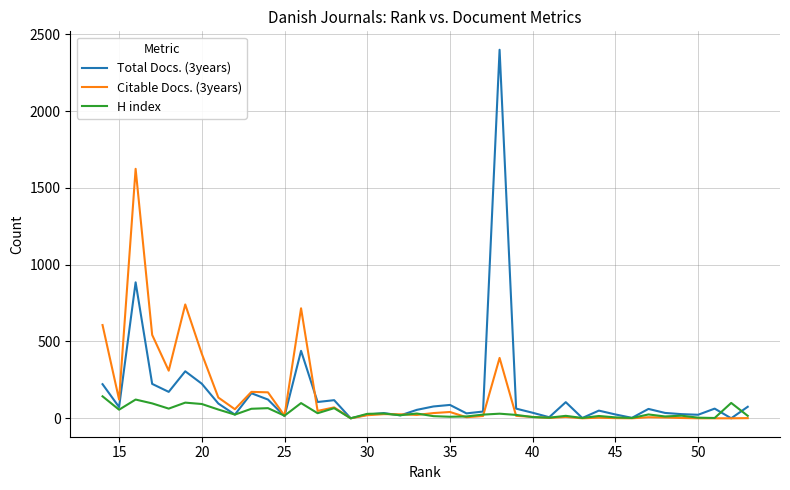

Which has a higher value, 11 or 10?

11